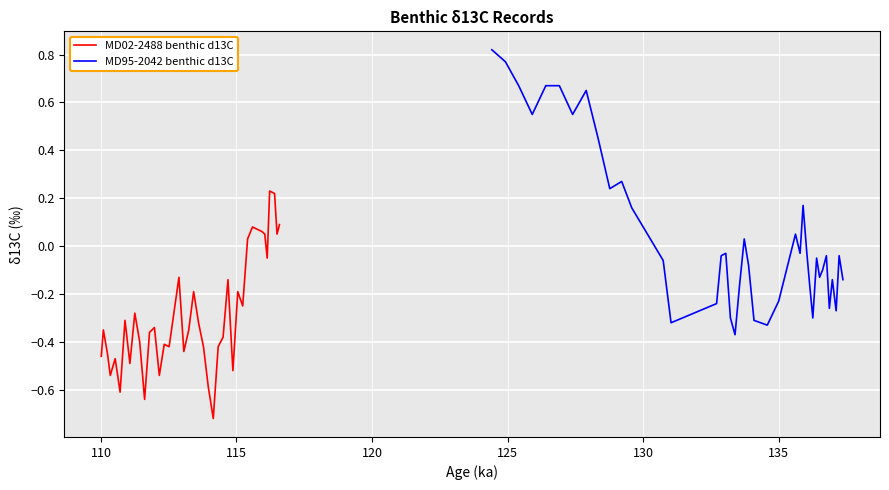

In MD02-2488 benthic d13C, how many points are higher than both neighbors (excluding endpoints)?

12